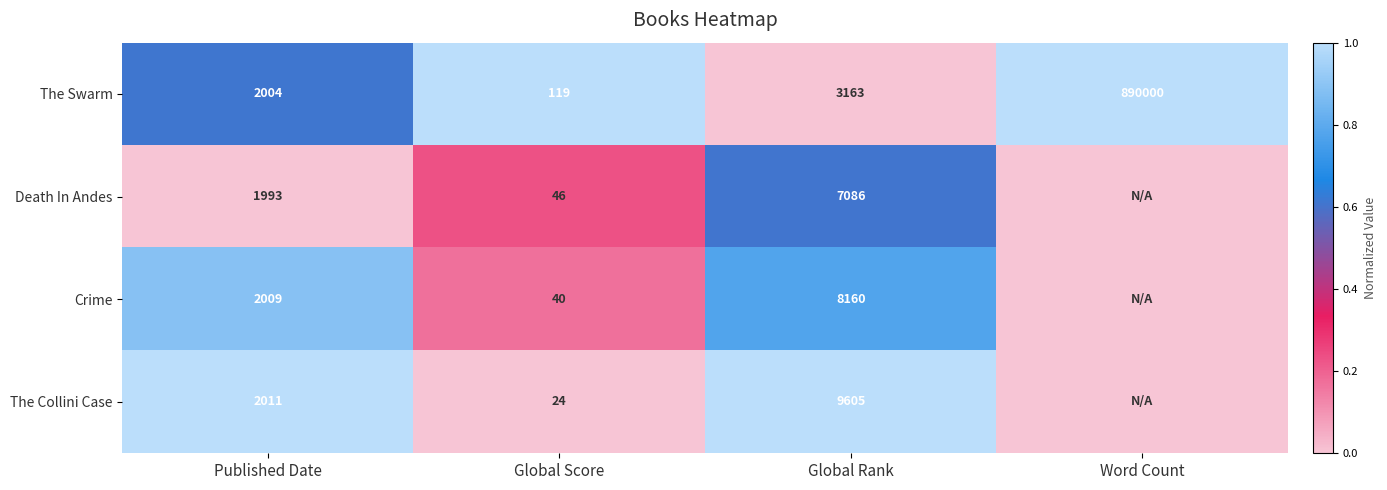

What is the total value across all series at Global Score?

229